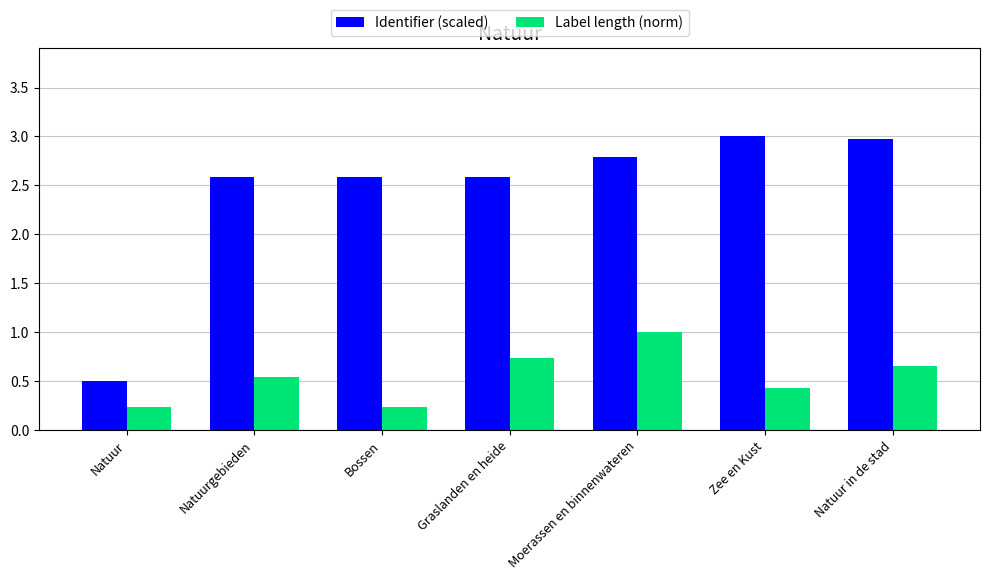

What is the approximate value of Identifier (scaled) at Natuur in de stad?

3.0